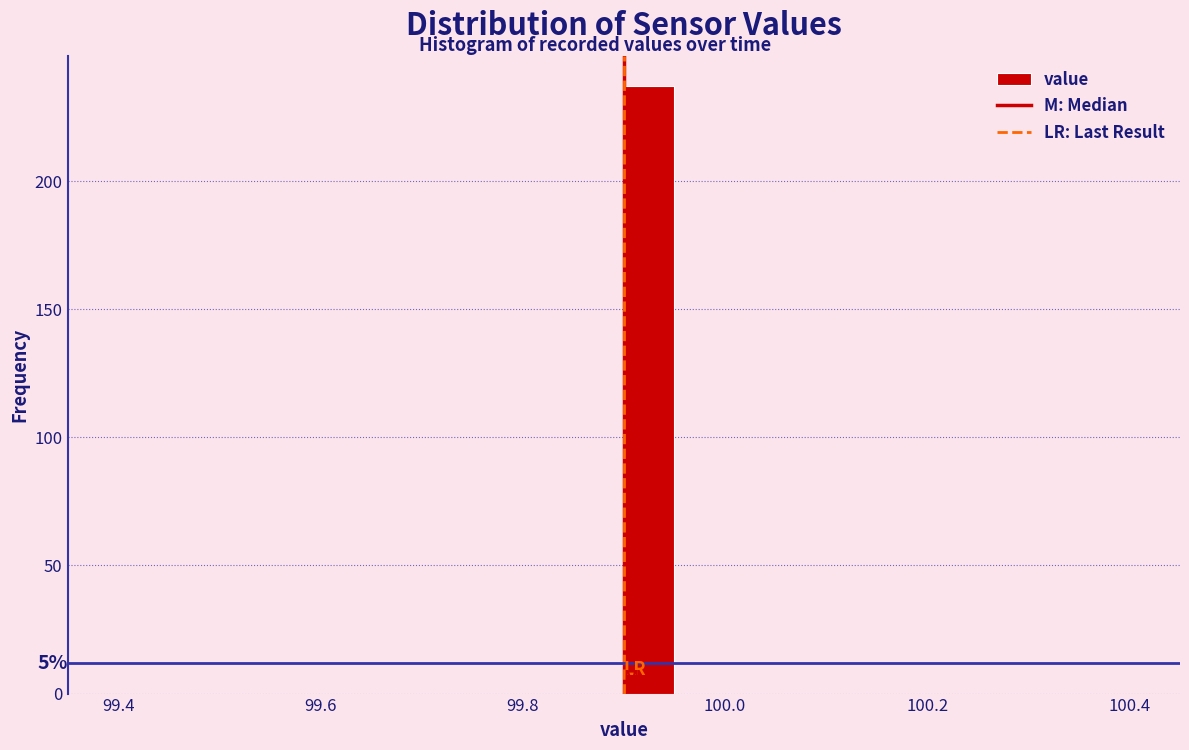

Read against the x-axis, roughly where is the centre of the tallest bar?

99.92